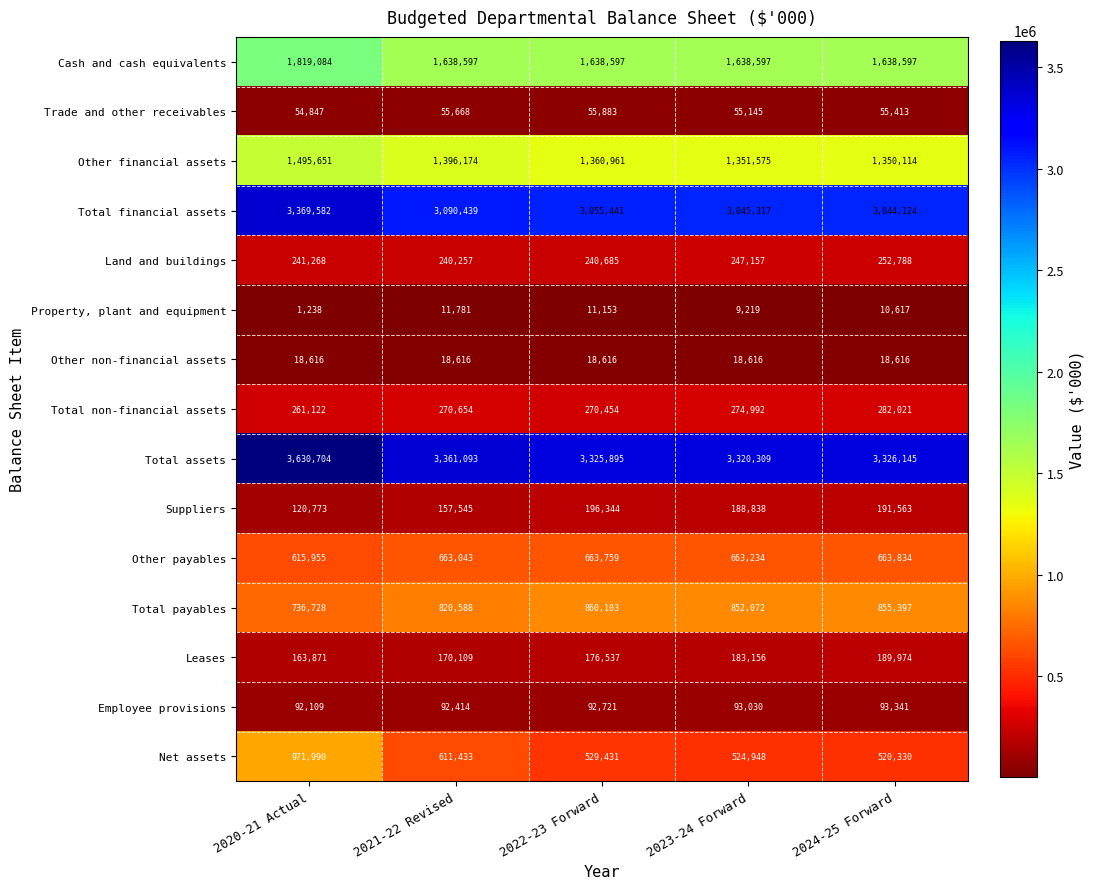

What is the minimum value for Total payables?

736728